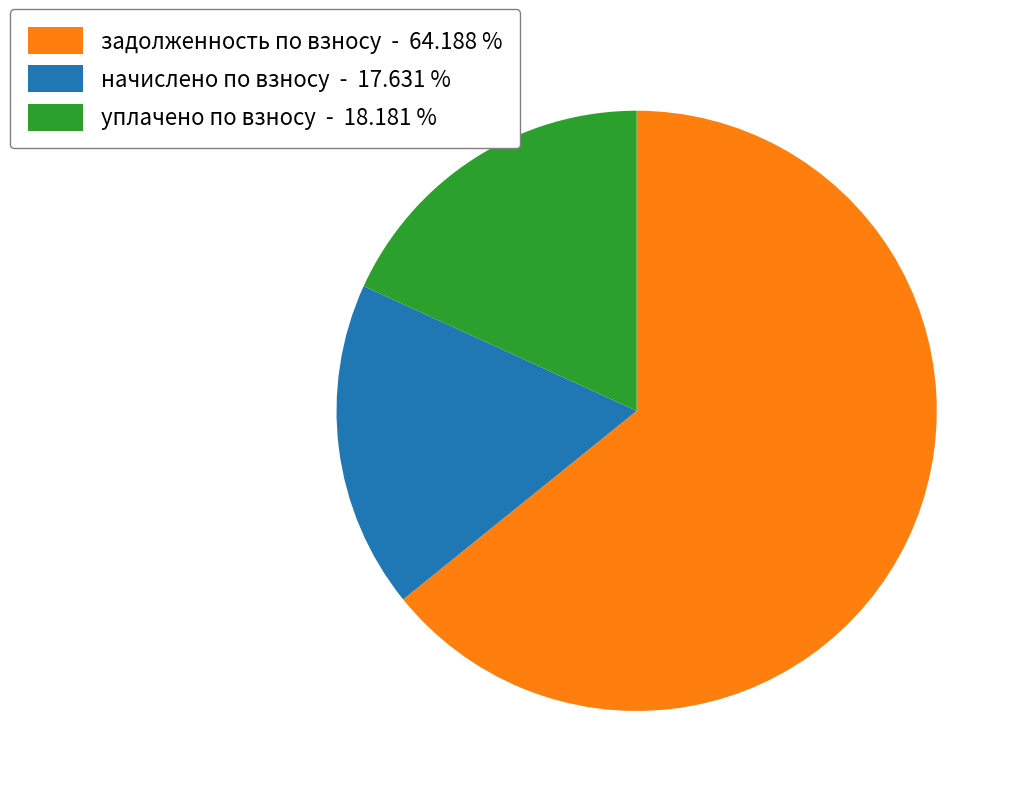

Is начислено по взносу - 17.631 % the majority of the pie?

No